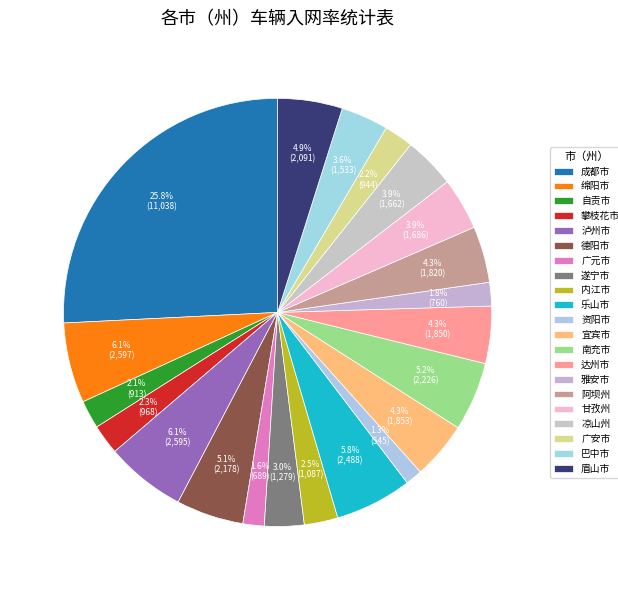

To the nearest percent, what percentage of the pie is 德阳市?

5%